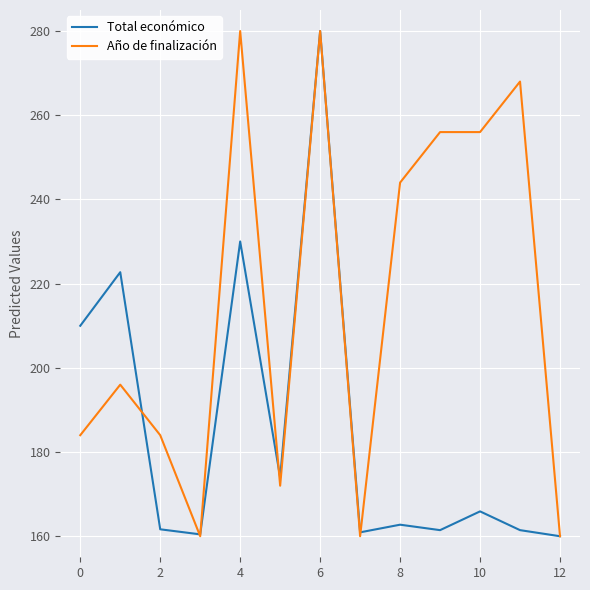

Rank the series by their average value, from lowest to highest.

Total económico, Año de finalización